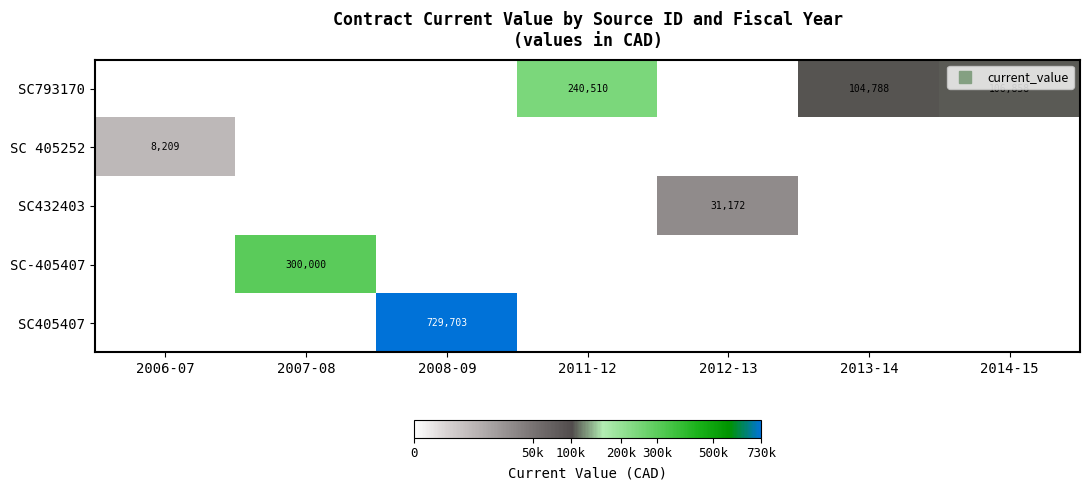

The SC793170 series shows 0.0 at 2007-08. True or false?

True